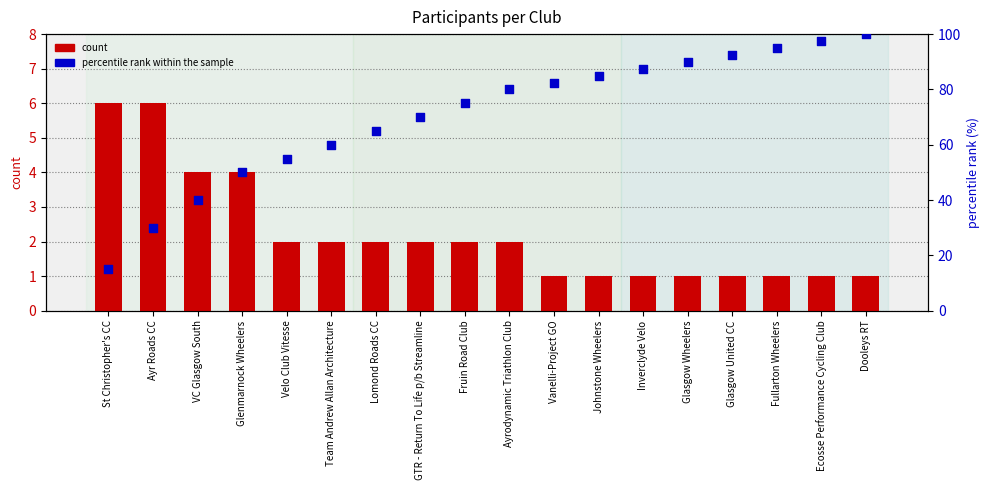

At which category is the sum across all series the highest?

Dooleys RT